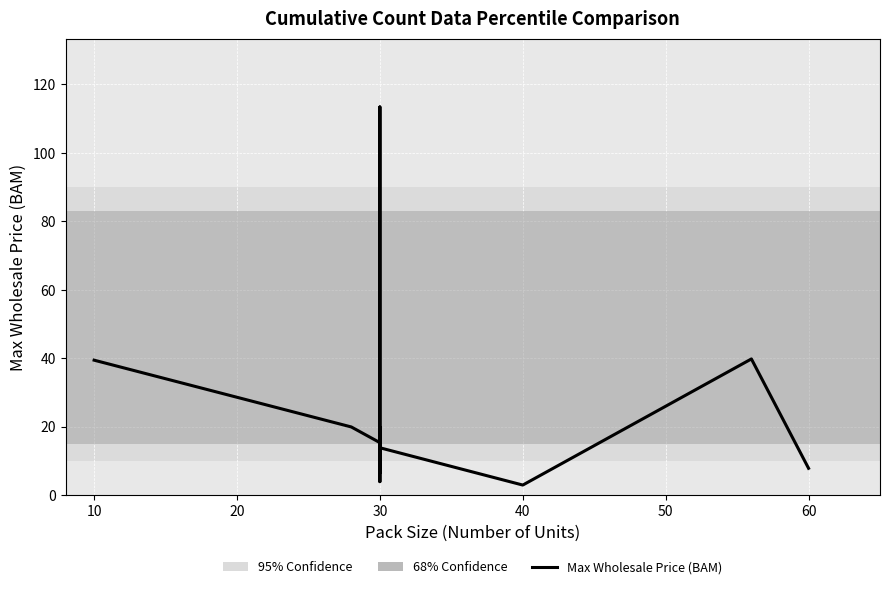

True or false: the data has more than 2 interior local peaks.

False